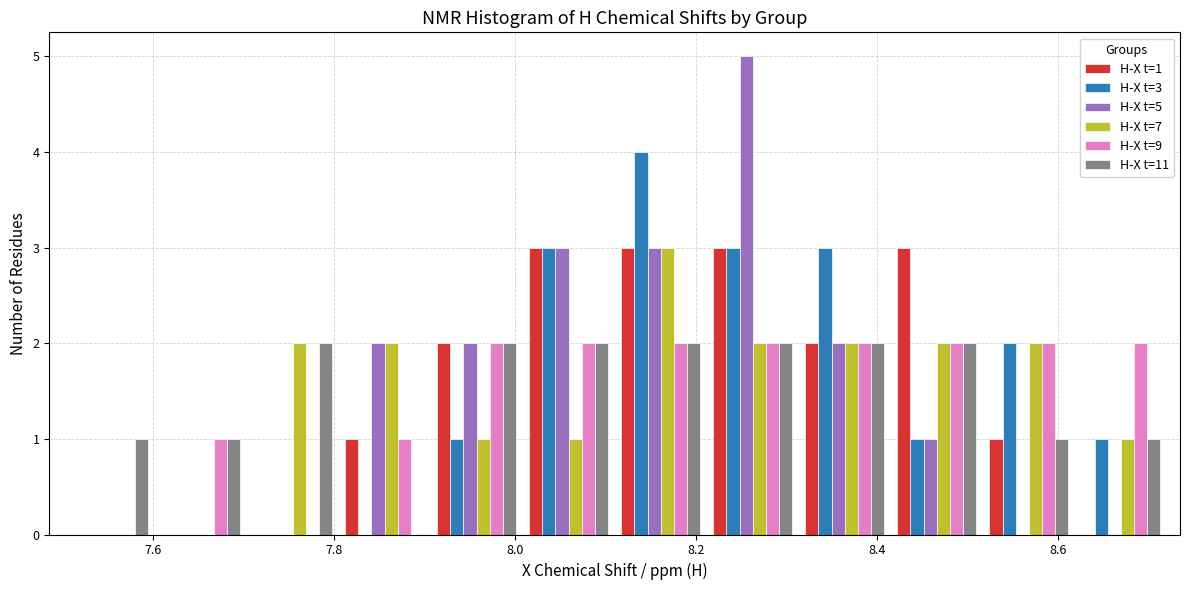

In the H-X t=7 series, which range on the x-axis has the tallest bar?

8.12 to 8.22